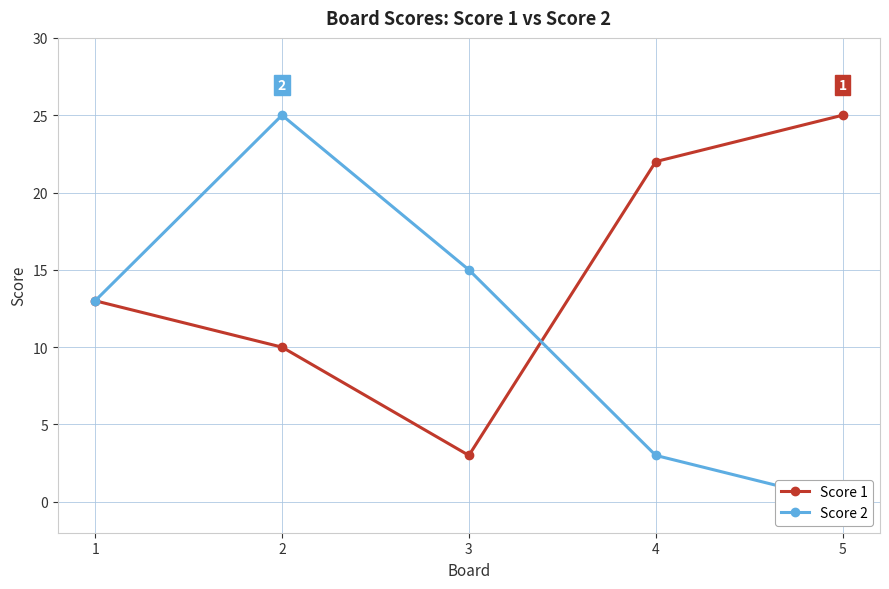

Rank the series by their maximum value, from highest to lowest.

Score 1, Score 2